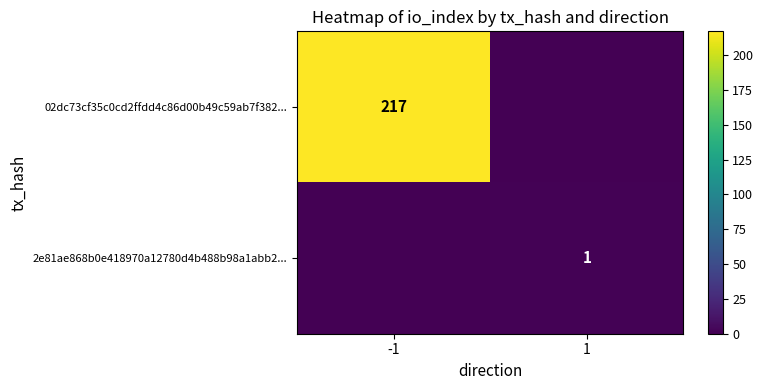

The value of 2e81ae868b0e418970a12780d4b488b98a1abb2... at 1 is 0. True or false?

False